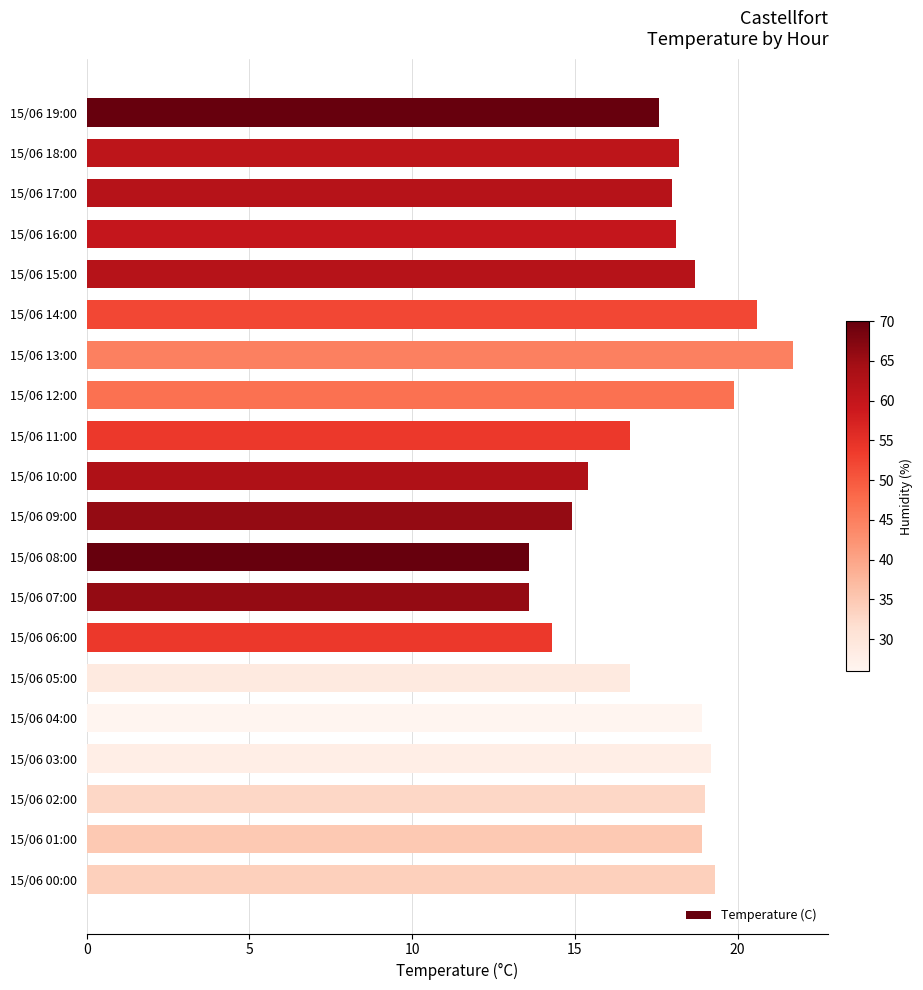

Are the bars horizontal?

Yes